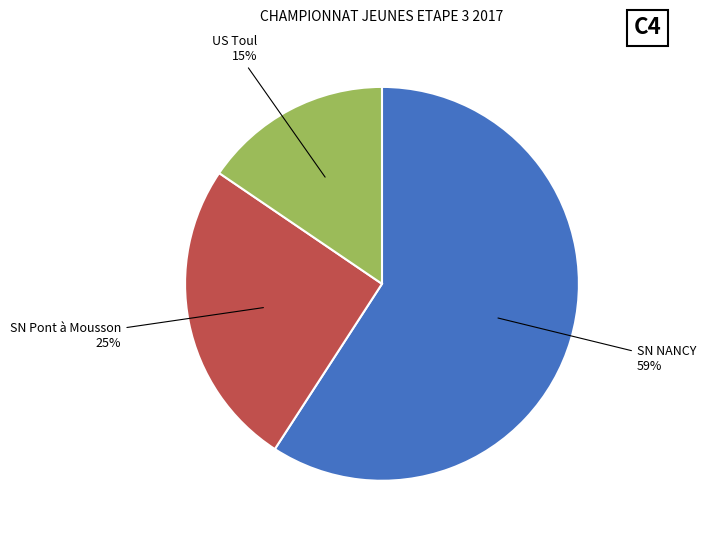

The US Toul slice represents 15% of the pie. True or false?

True